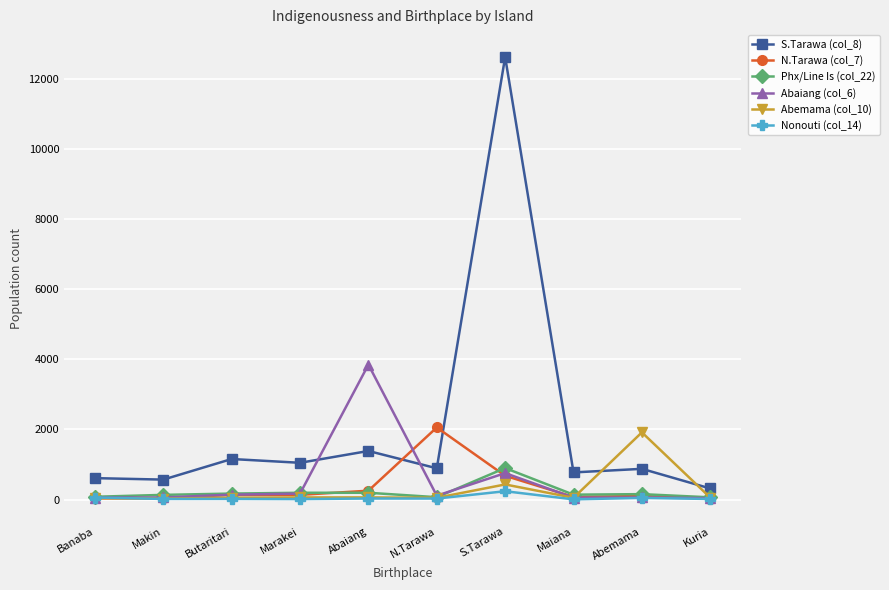

What is the maximum value for S.Tarawa (col_8)?

12614